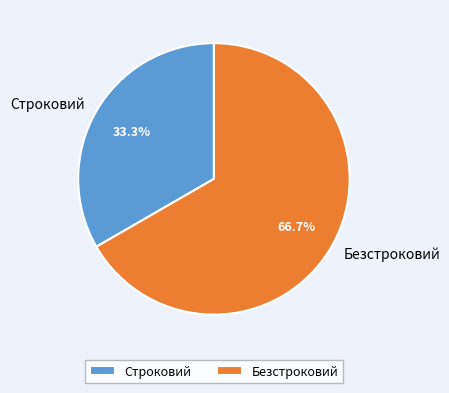

Is there any slice that represents more than half of the pie?

Yes